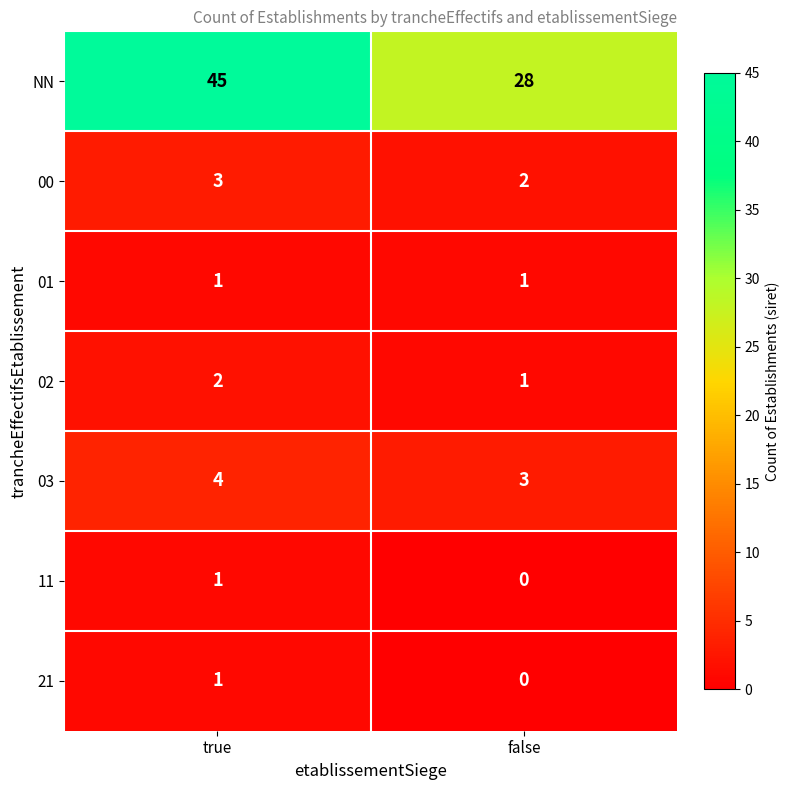

Reading right to left, transcribe all the data shown in this chart.

NN: false=28	true=45
00: false=2	true=3
01: false=1	true=1
02: false=1	true=2
03: false=3	true=4
11: false=0	true=1
21: false=0	true=1